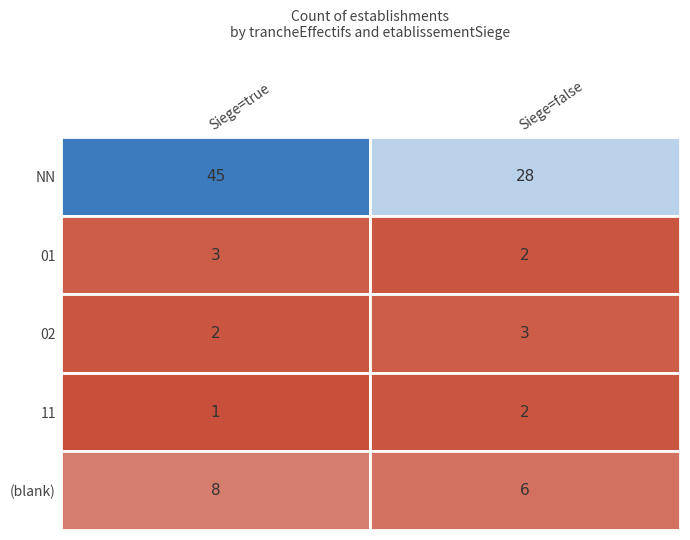

Reading left to right, what are all the values shown in this chart?

true: NN=45	01=3	02=2	11=1	=8
false: NN=28	01=2	02=3	11=2	=6